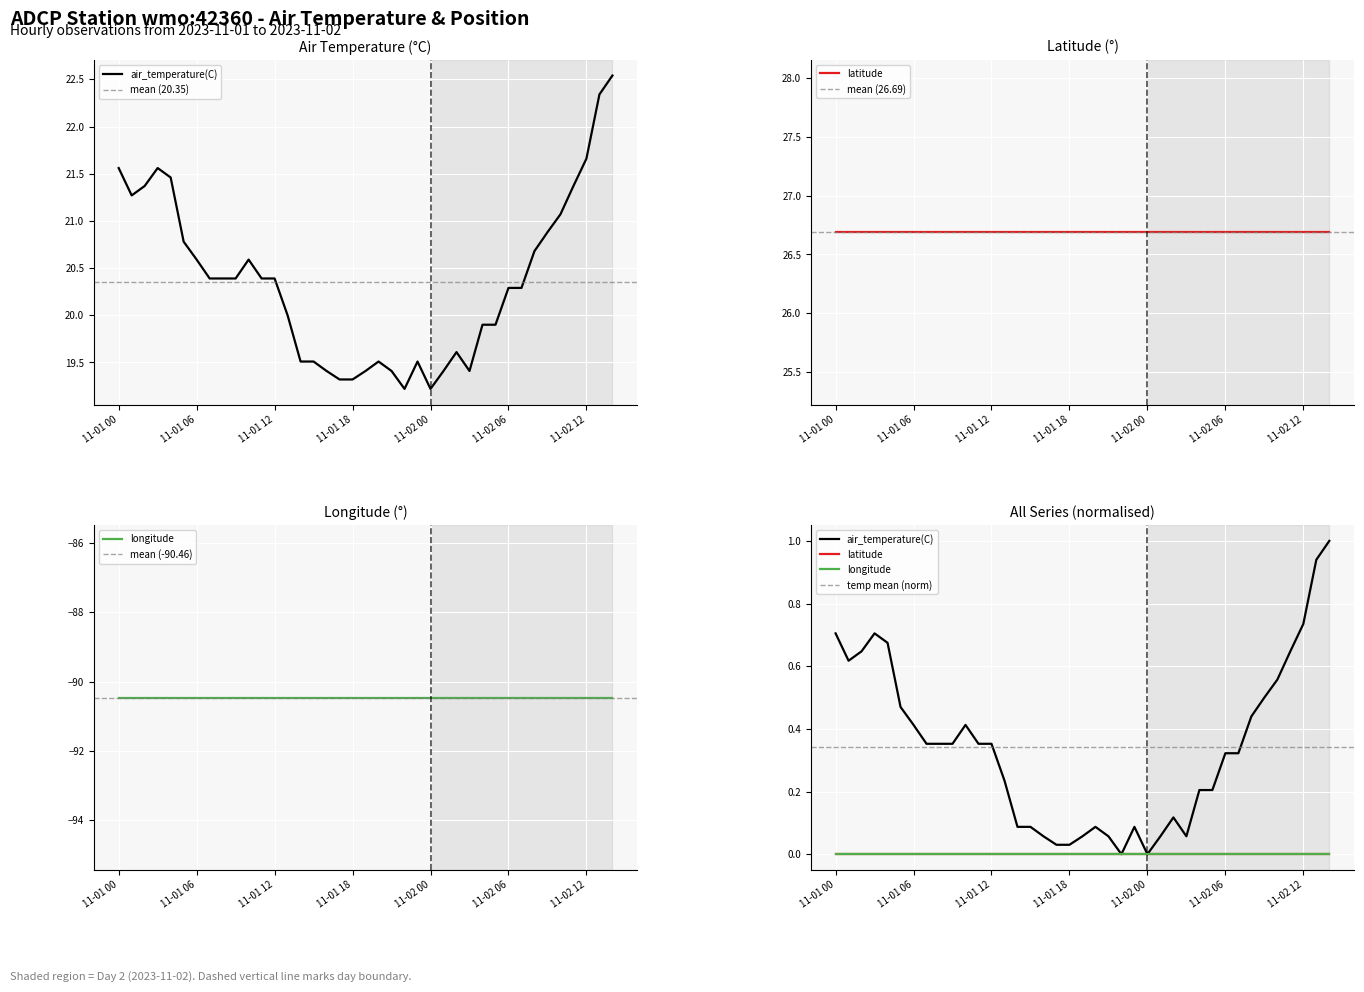

What are all the series names shown in the legend?

air_temperature(C), latitude, longitude